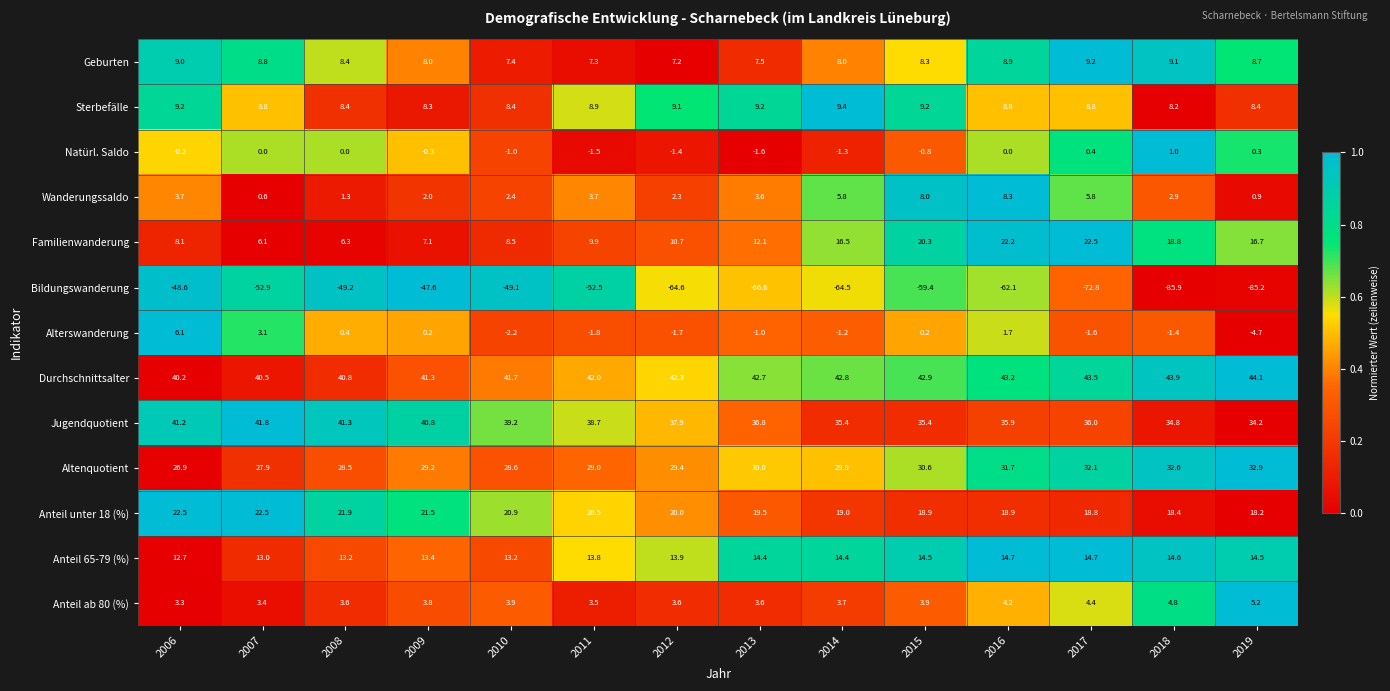

Which series has the widest spread of values?

Bildungswanderung